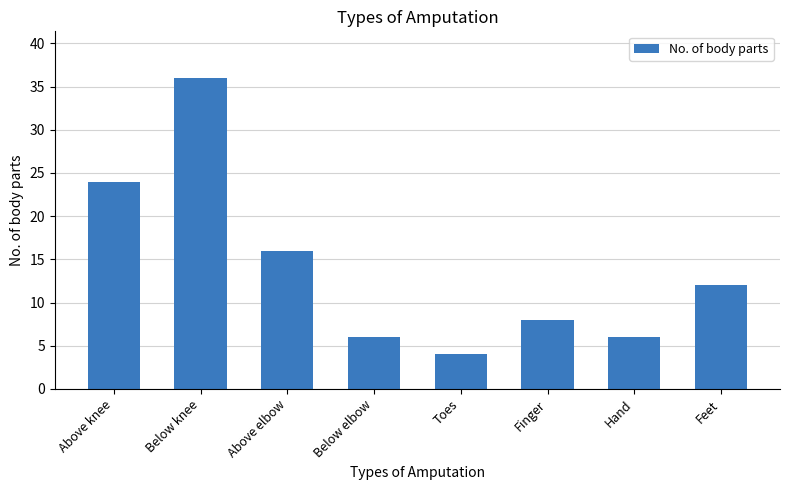

How many data points are less than 12?

4